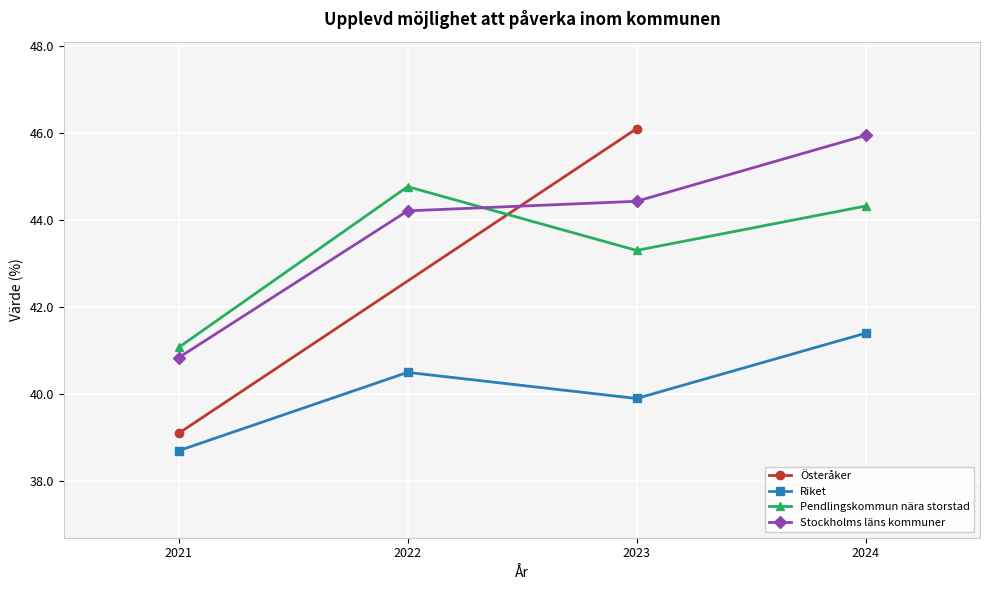

Where do Pendlingskommun nära storstad and Stockholms läns kommuner first cross each other?

2022 and 2023